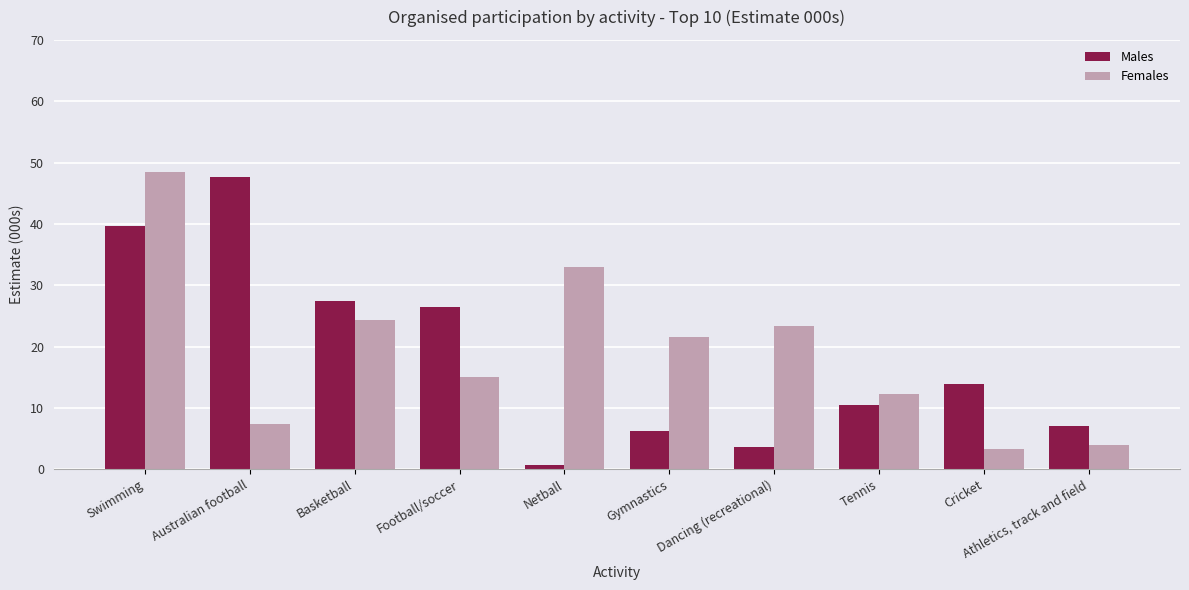

What is the total value across all series at Dancing (recreational)?

27.0